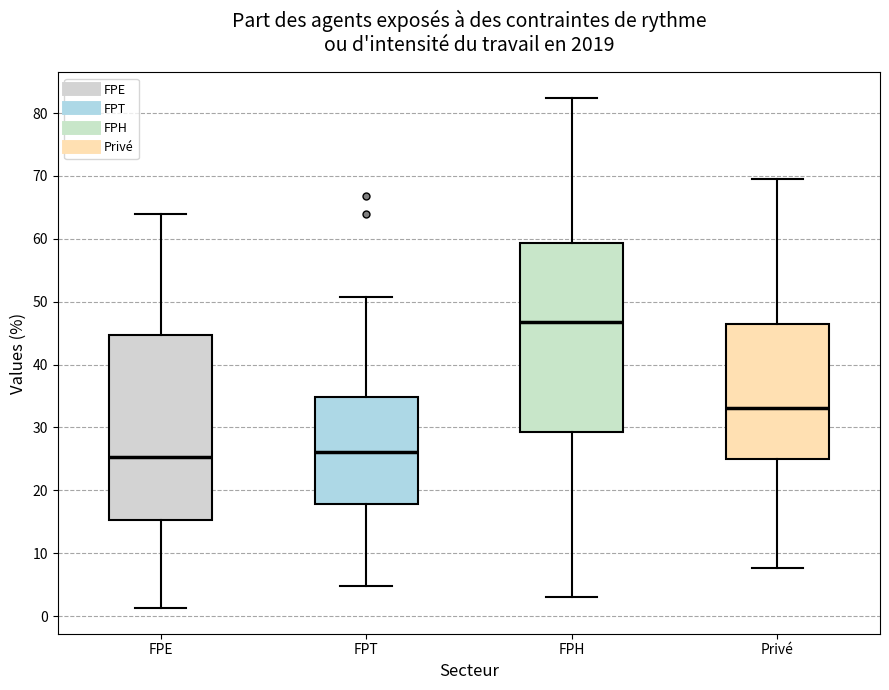

Reading left to right, read every box against the y-axis: the position of its median line, the range the box covers, and the ends of its whiskers. The values are not printed on the chart, so give them approximately, as read against the axis.

FPE: median 25, box 15 to 45, whiskers 1 to 64
FPT: median 26, box 18 to 35, whiskers 5 to 51
FPH: median 47, box 29 to 59, whiskers 3 to 82
Privé: median 33, box 25 to 46, whiskers 8 to 70